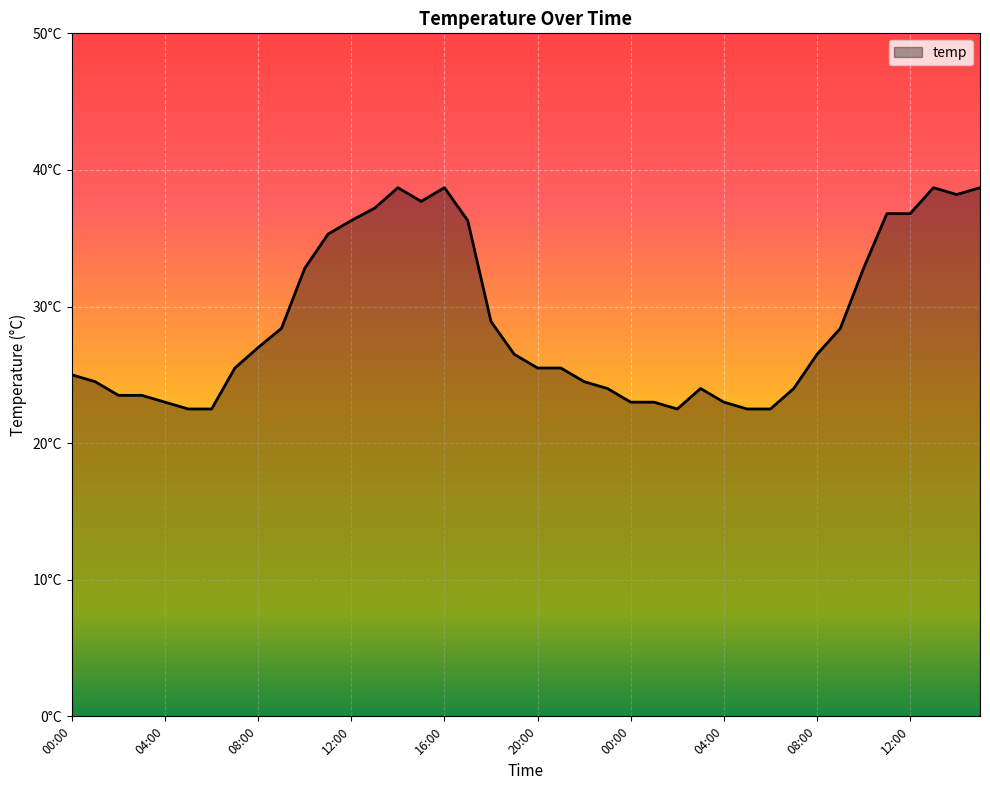

Rank the categories by value from highest to lowest.

14:00, 16:00, 13:00, 15:00, 14:00, 15:00, 13:00, 11:00, 12:00, 12:00, 17:00, 11:00, 10:00, 10:00, 18:00, 09:00, 09:00, 08:00, 19:00, 08:00, 07:00, 20:00, 21:00, 00:00, 01:00, 22:00, 23:00, 03:00, 07:00, 02:00, 03:00, 04:00, 00:00, 01:00, 04:00, 05:00, 06:00, 02:00, 05:00, 06:00